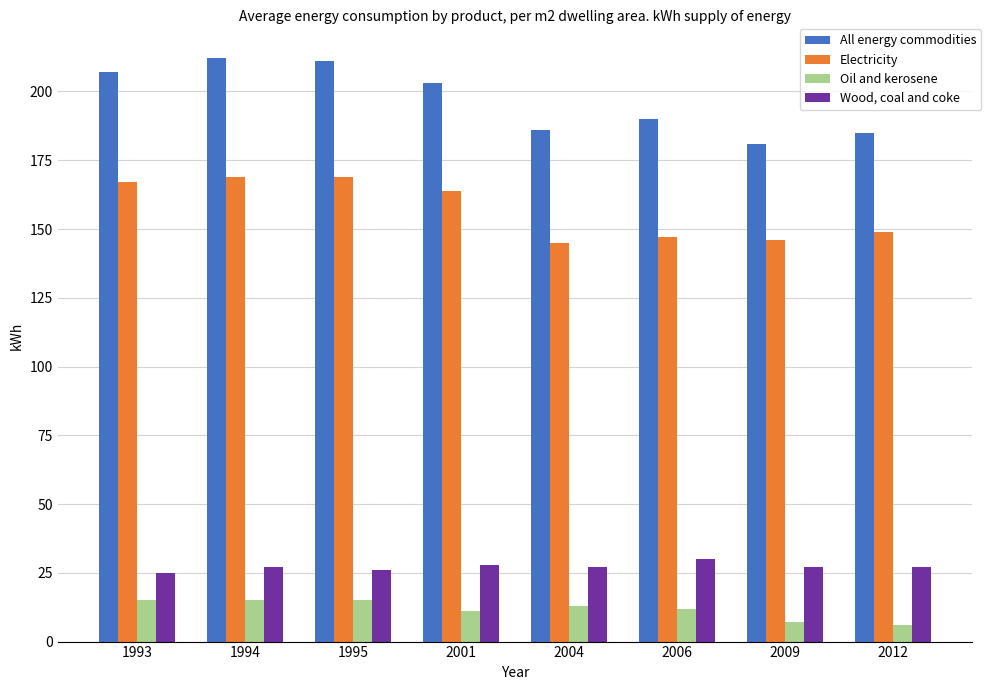

What value does the All energy commodities series have at 1993?

207